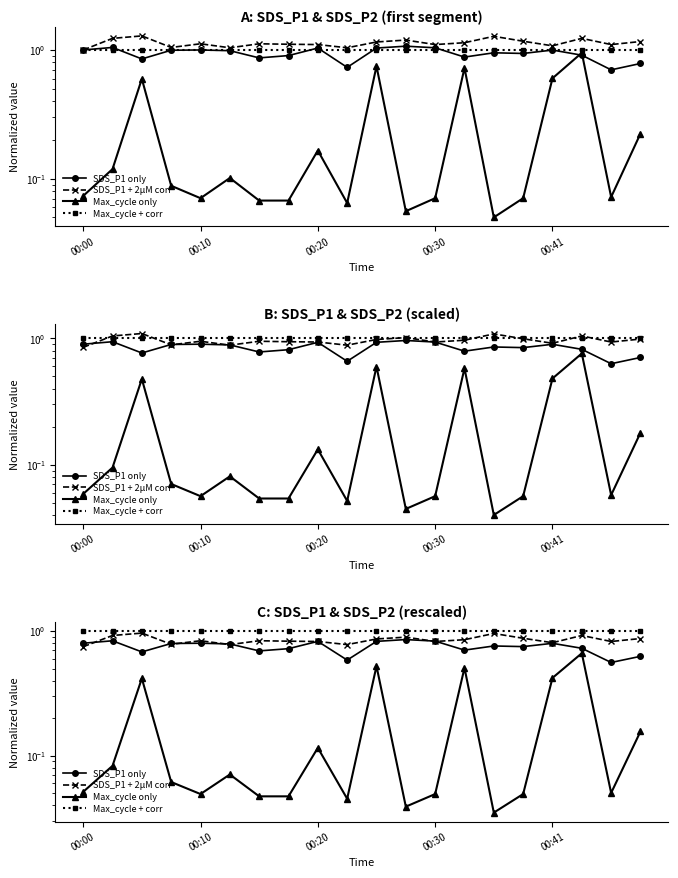

Is it true that Max_cycle + corr equals 1.0 at 10?

True